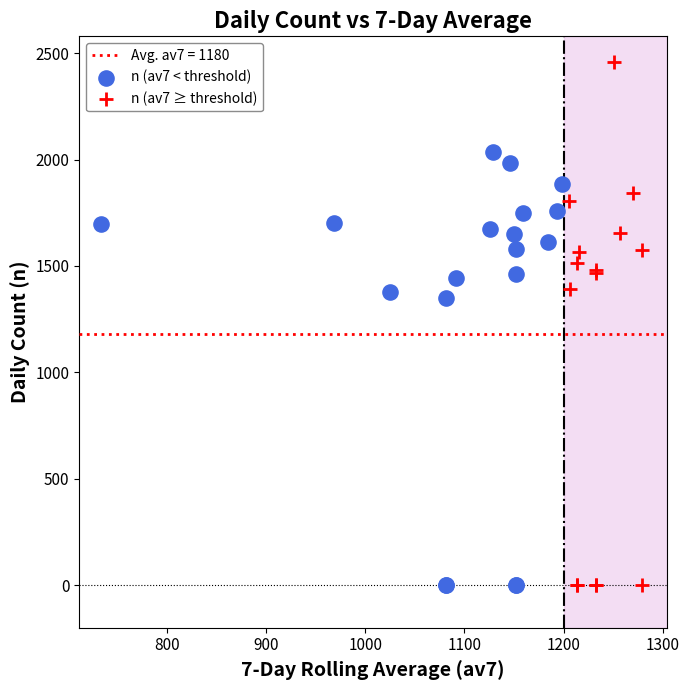

Which series has the widest spread of Y values?

n (av7 ≥ threshold)